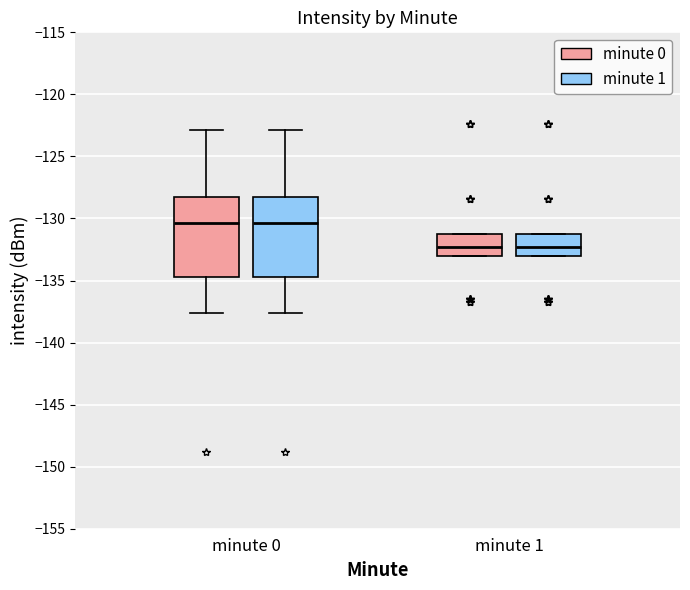

Where is the lower edge of the box for minute 1 (minute 1) on the y-axis? The values are not printed on the chart, so give them approximately, as read against the axis.

-133.0